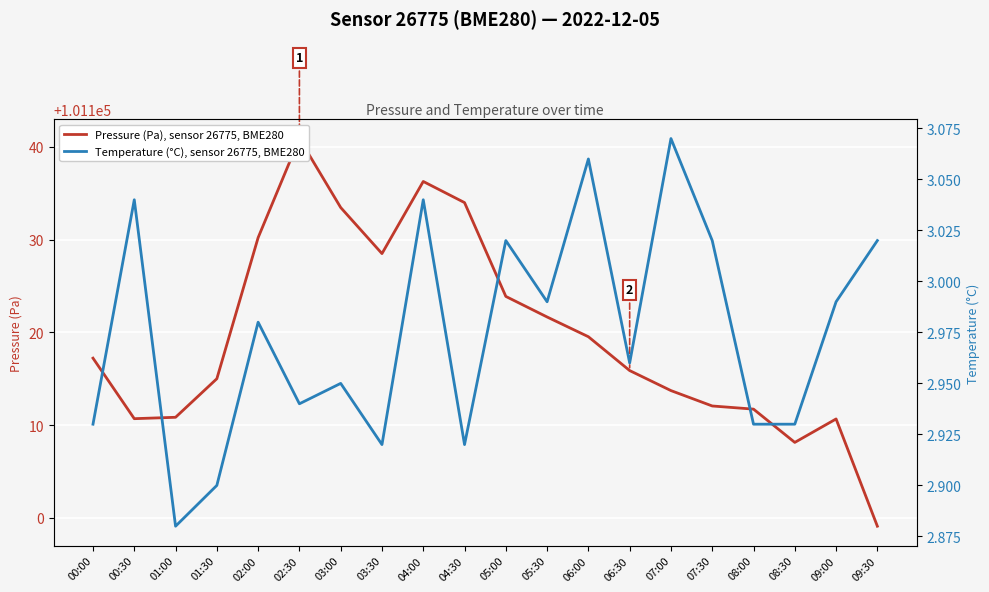

At how many categories does at least one series exceed 42296?

20